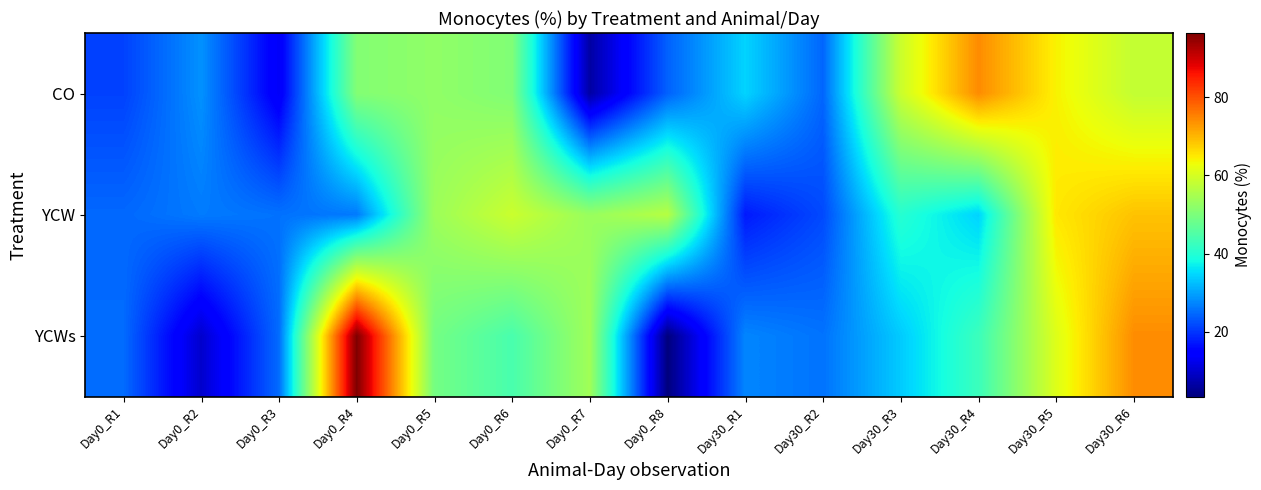

At which category is the sum across all series the highest?

Day30_R6